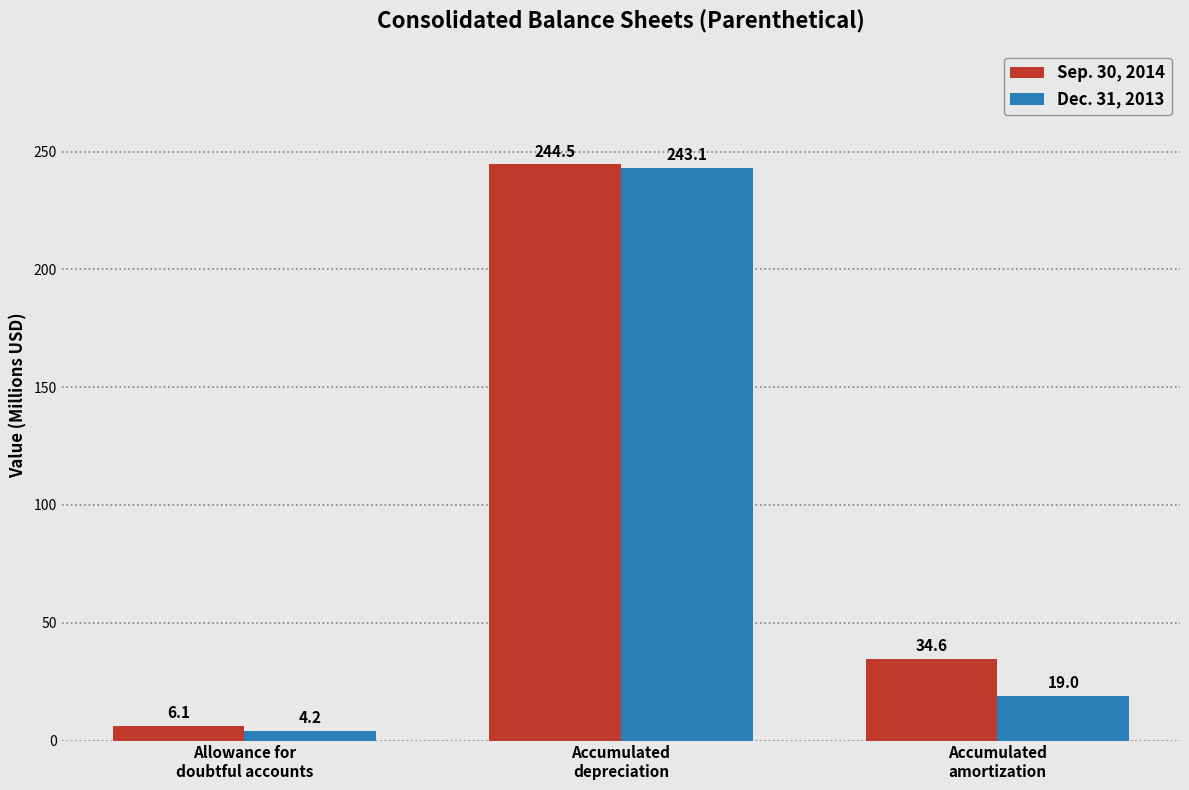

What is the label of the 1st bar from the right?

Accumulated
amortization